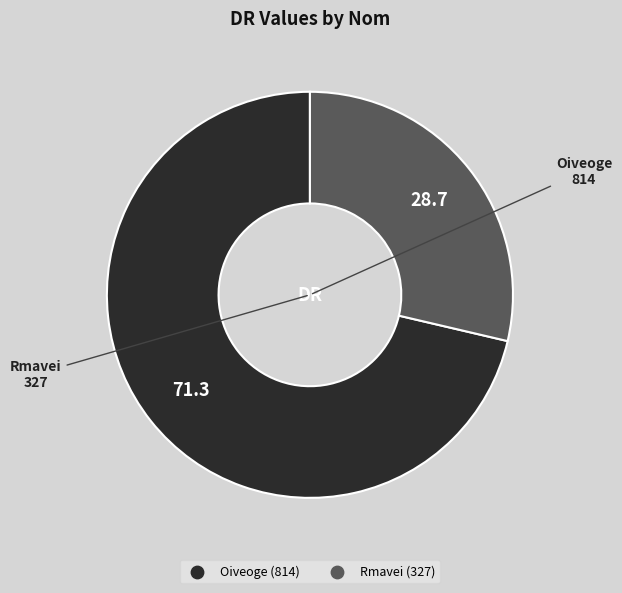

Count the number of slices in the pie.

2